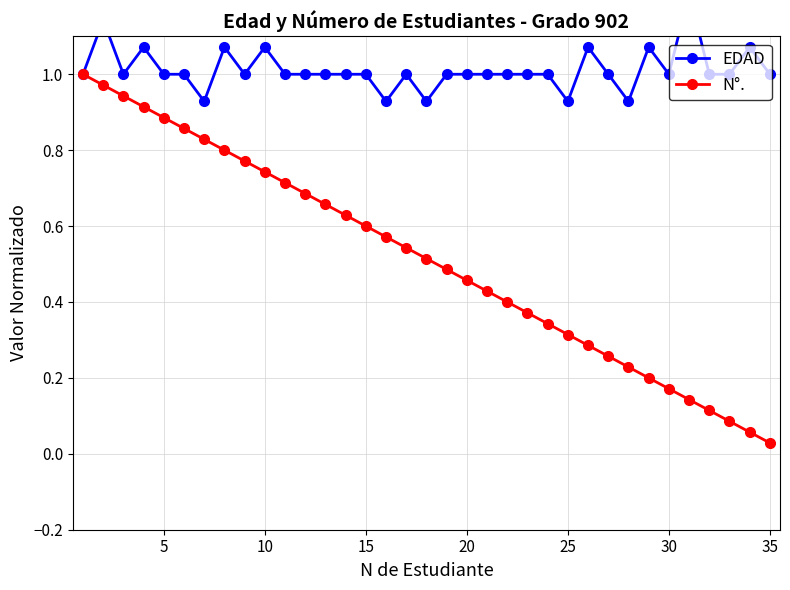

Is it true that N°. equals 0.5 at 25?

False